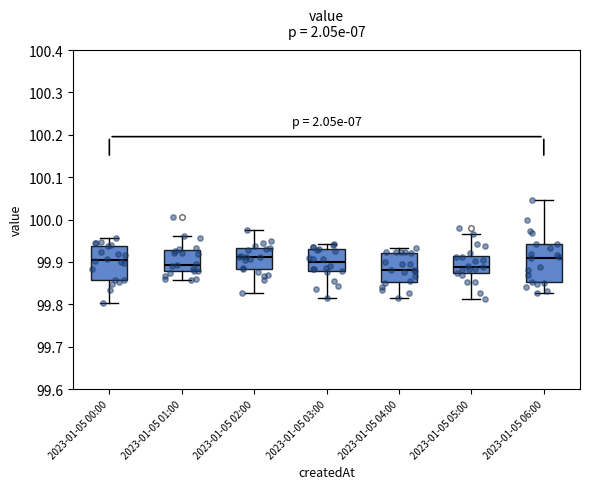

Where is the lower edge of the box for 2023-01-05 06:00 on the y-axis? The values are not printed on the chart, so give them approximately, as read against the axis.

99.85